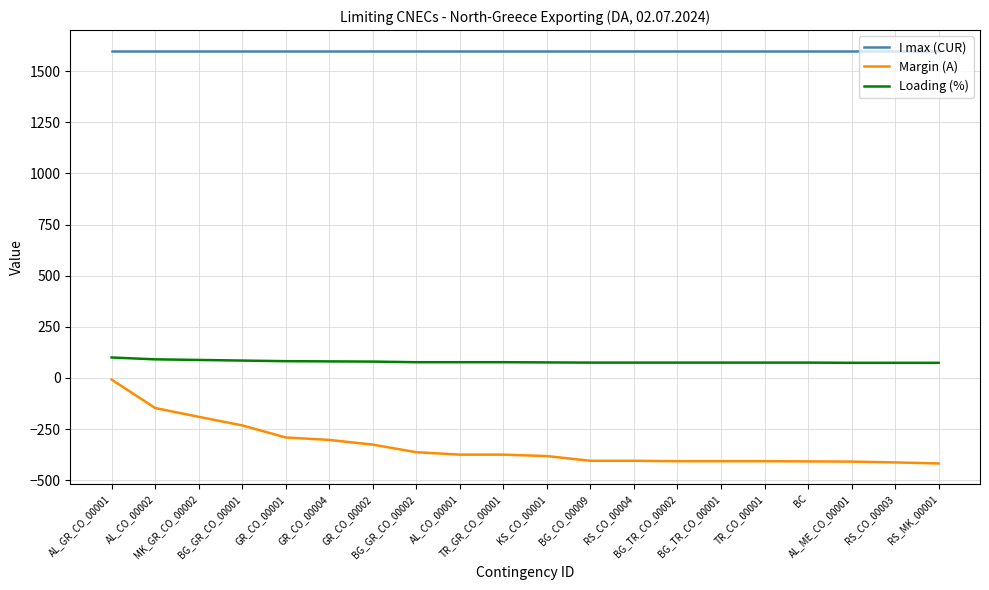

What is the maximum value for I max (CUR)?

1600